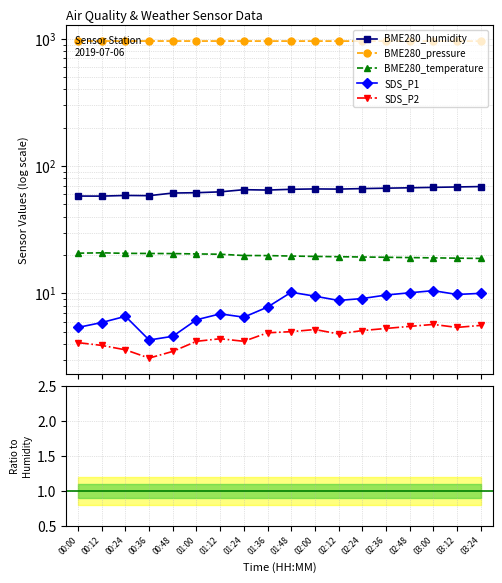

How many categories are shown in the chart?

18